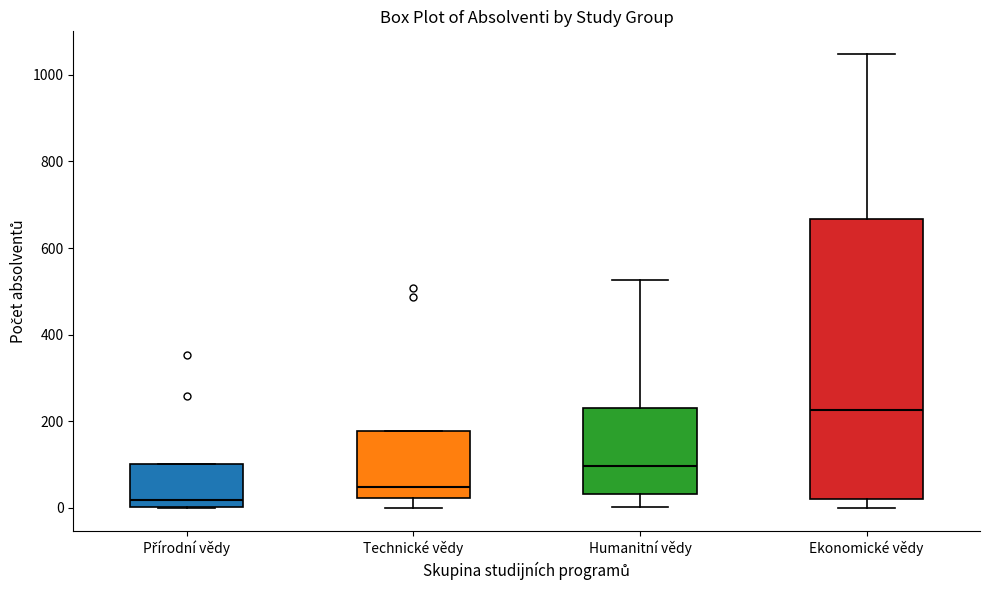

Where does the median line of the box for Ekonomické vědy sit on the y-axis? The values are not printed on the chart, so give them approximately, as read against the axis.

220